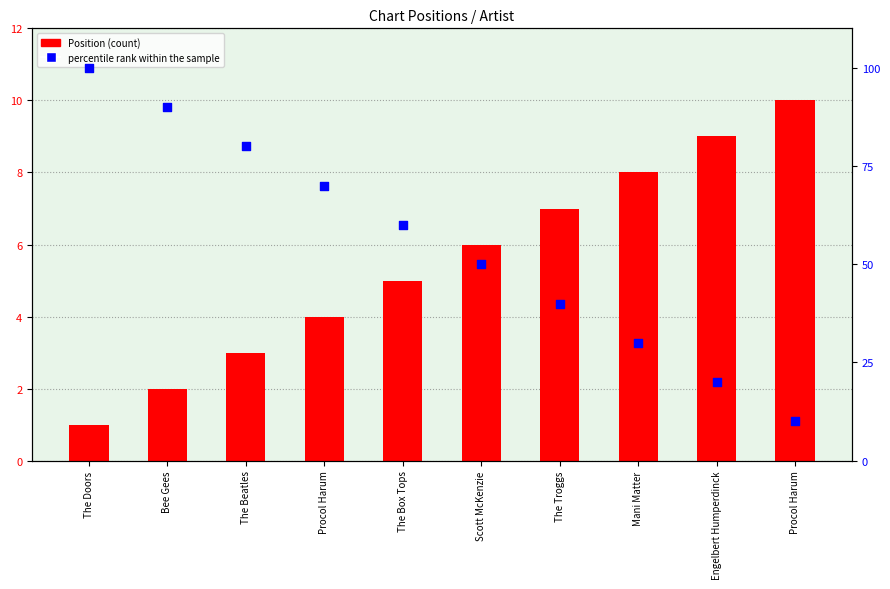

At which category is the sum across all series the highest?

The Doors